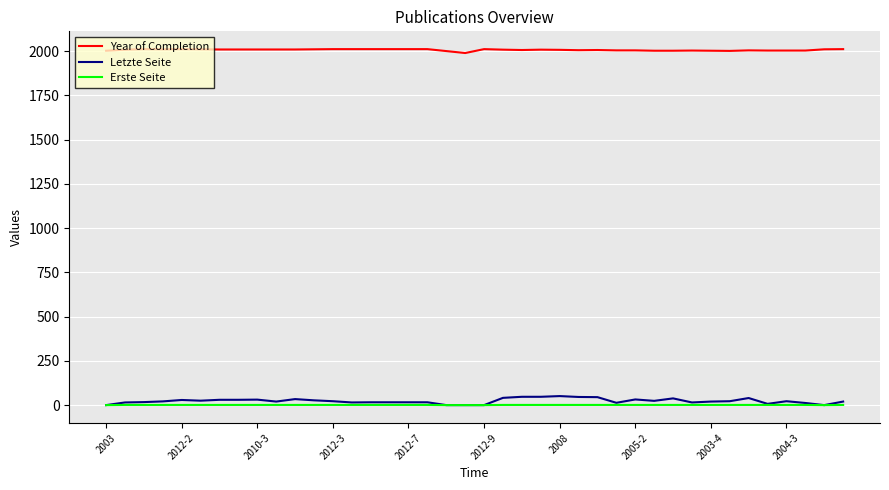

Which series has the largest total across all categories?

Year of Completion